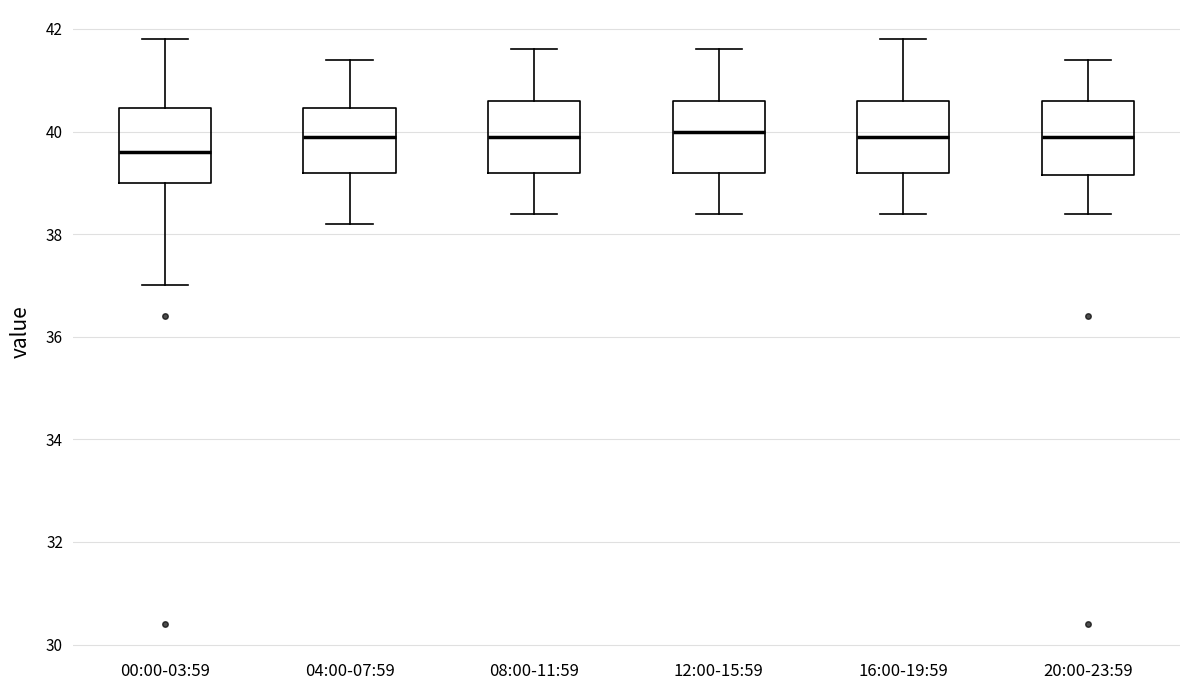

Reading left to right, read every box against the y-axis: the position of its median line, the range the box covers, and the ends of its whiskers. The values are not printed on the chart, so give them approximately, as read against the axis.

00:00-03:59: median 39.6, box 39.0 to 40.4, whiskers 37.0 to 41.8
04:00-07:59: median 40.0, box 39.2 to 40.4, whiskers 38.2 to 41.4
08:00-11:59: median 40.0, box 39.2 to 40.6, whiskers 38.4 to 41.6
12:00-15:59: median 40.0, box 39.2 to 40.6, whiskers 38.4 to 41.6
16:00-19:59: median 40.0, box 39.2 to 40.6, whiskers 38.4 to 41.8
20:00-23:59: median 40.0, box 39.2 to 40.6, whiskers 38.4 to 41.4